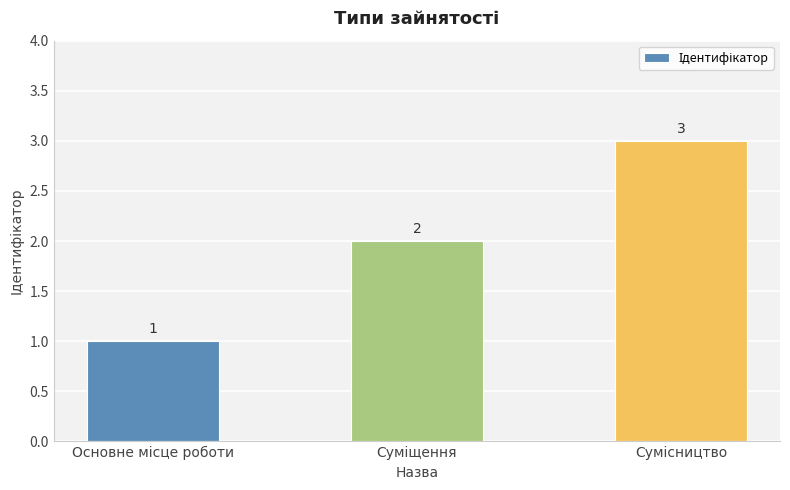

How many distinct data groups are displayed?

1